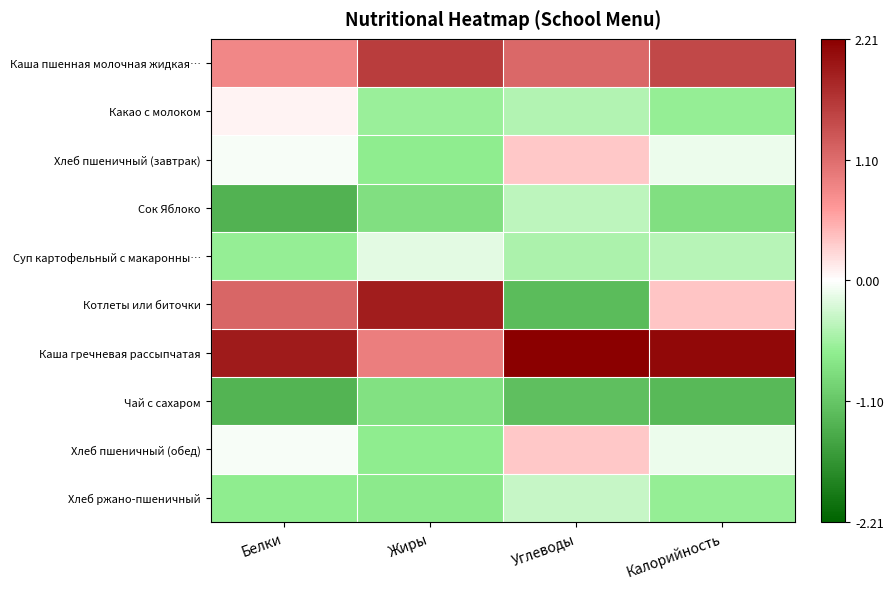

Reading left to right, extract all data points from this chart.

Каша пшенная молочная жидкая…: Белки=0.8	Жиры=1.6	Углеводы=1.1	Калорийность=1.5
Какао с молоком: Белки=0.1	Жиры=-0.6	Углеводы=-0.5	Калорийность=-0.6
Хлеб пшеничный (завтрак): Белки=-0.0	Жиры=-0.7	Углеводы=0.4	Калорийность=-0.1
Сок Яблоко: Белки=-1.3	Жиры=-0.8	Углеводы=-0.4	Калорийность=-0.8
Суп картофельный с макаронны…: Белки=-0.6	Жиры=-0.2	Углеводы=-0.5	Калорийность=-0.4
Котлеты или биточки: Белки=1.2	Жиры=1.9	Углеводы=-1.2	Калорийность=0.4
Каша гречневая рассыпчатая: Белки=1.9	Жиры=0.9	Углеводы=2.2	Калорийность=2.1
Чай с сахаром: Белки=-1.3	Жиры=-0.8	Углеводы=-1.2	Калорийность=-1.3
Хлеб пшеничный (обед): Белки=-0.0	Жиры=-0.7	Углеводы=0.4	Калорийность=-0.1
Хлеб ржано-пшеничный: Белки=-0.7	Жиры=-0.7	Углеводы=-0.3	Калорийность=-0.6